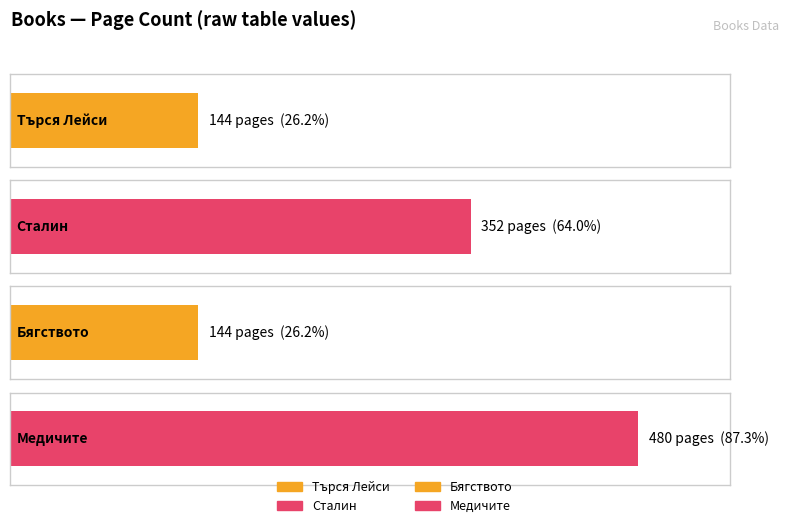

Rank the categories by value from lowest to highest.

Търся Лейси, Бягството, Сталин, Медичите